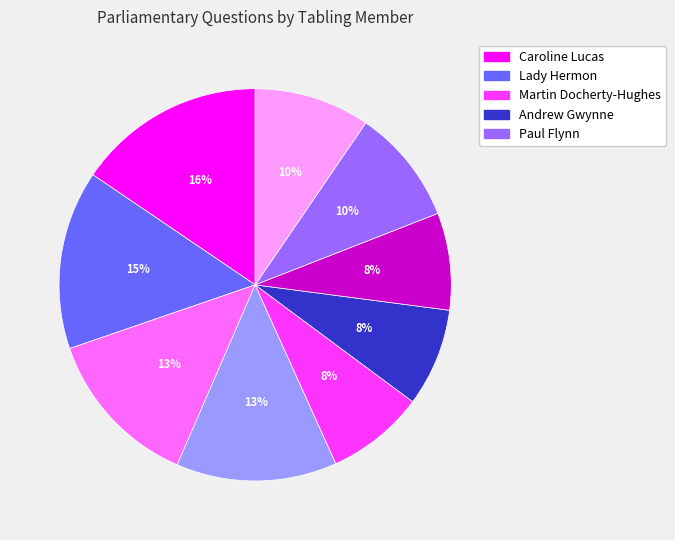

To the nearest percent, what is the average slice percentage?

11%